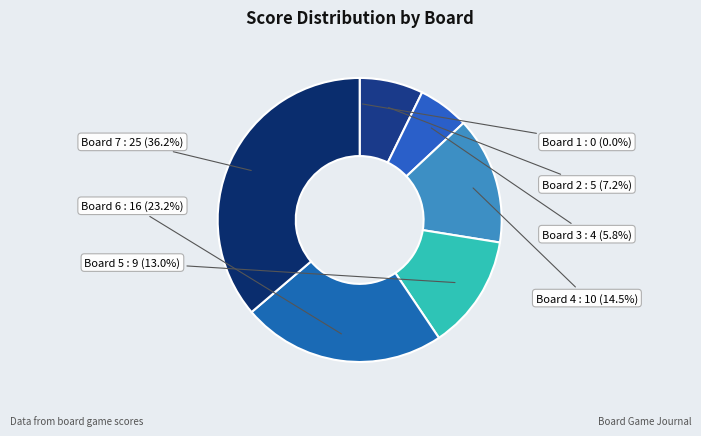

Between Board 4 : 10 and Board 3 : 4, which is larger?

Board 4 : 10